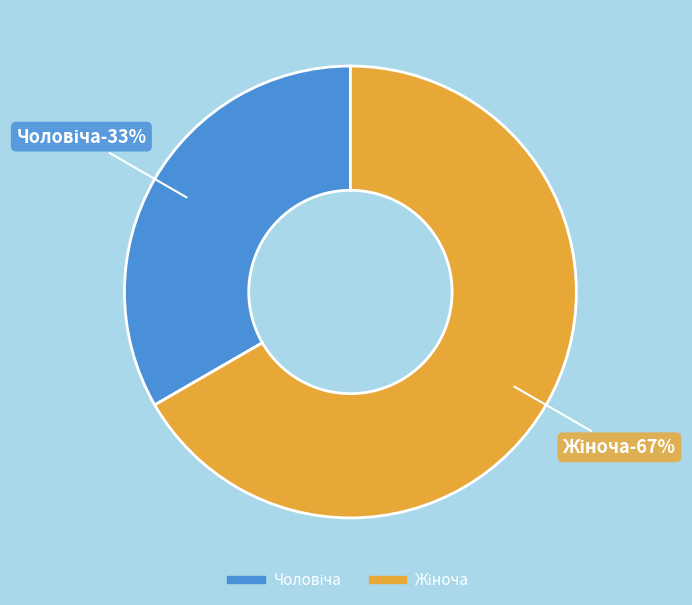

Count the number of slices in the pie.

2